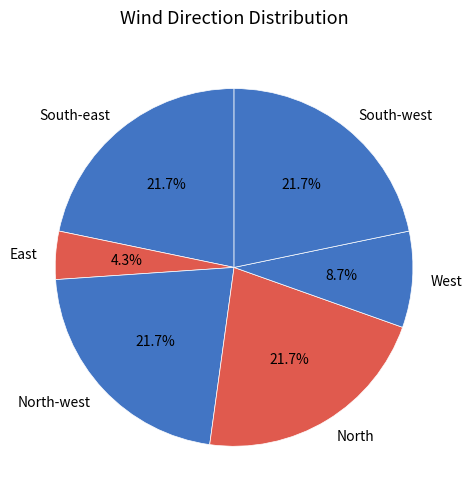

Is it true that West is 14% of the pie?

False